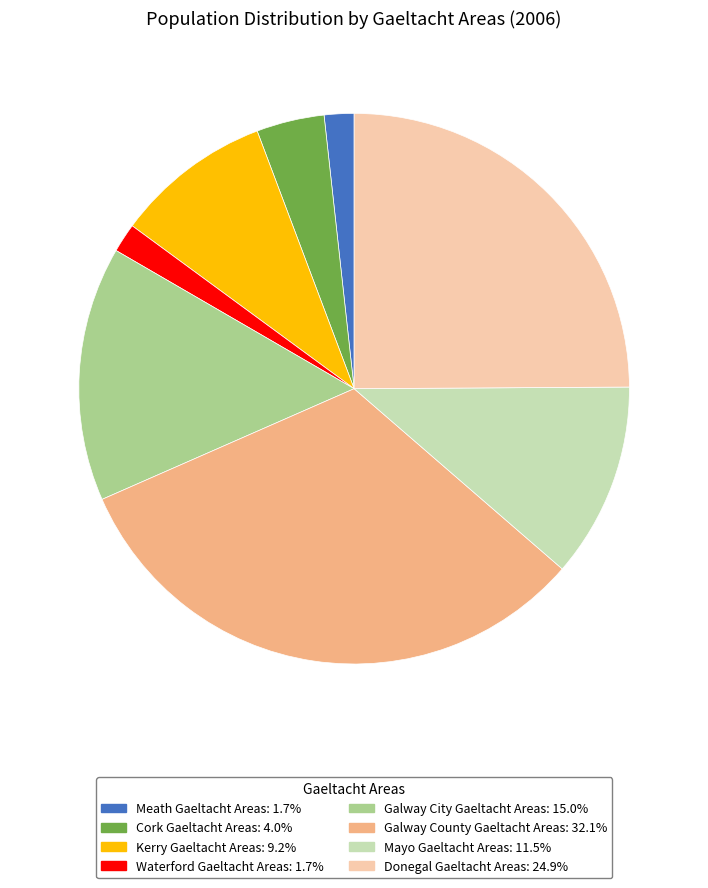

Which slice is the largest?

Galway County Gaeltacht Areas